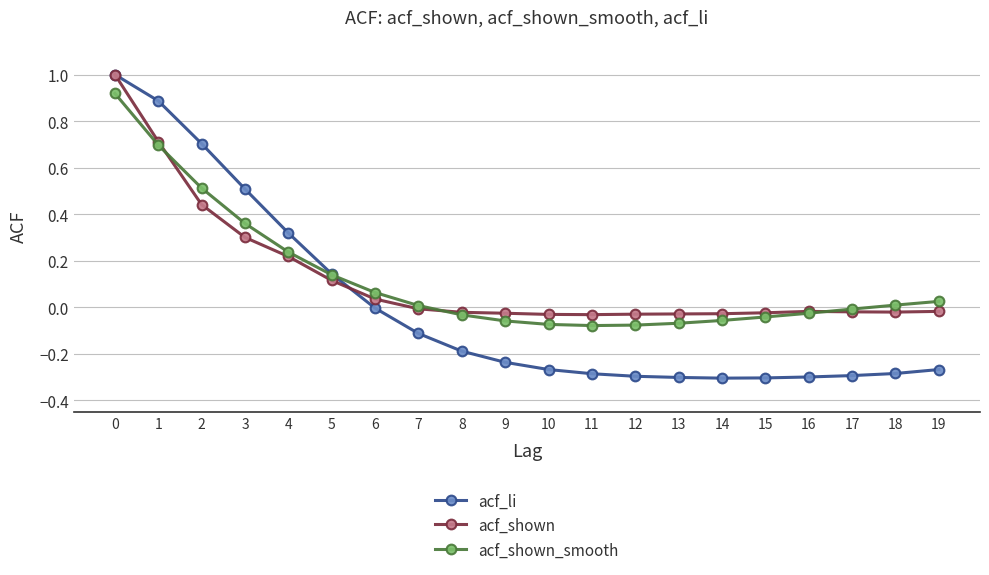

How many lines are shown in the chart?

3